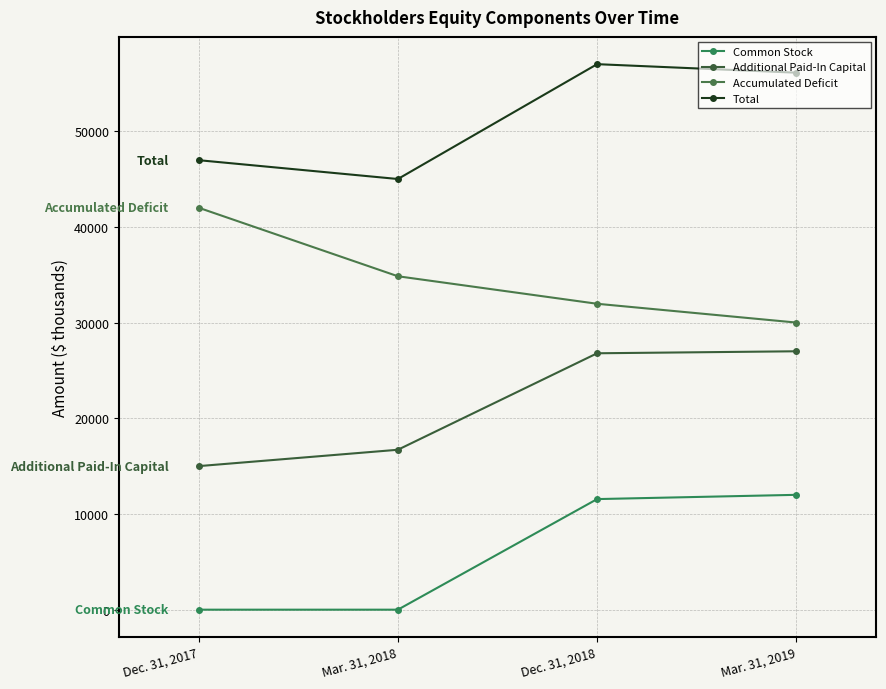

The Additional Paid-In Capital series shows 16709.6 at Mar. 31, 2018. True or false?

True